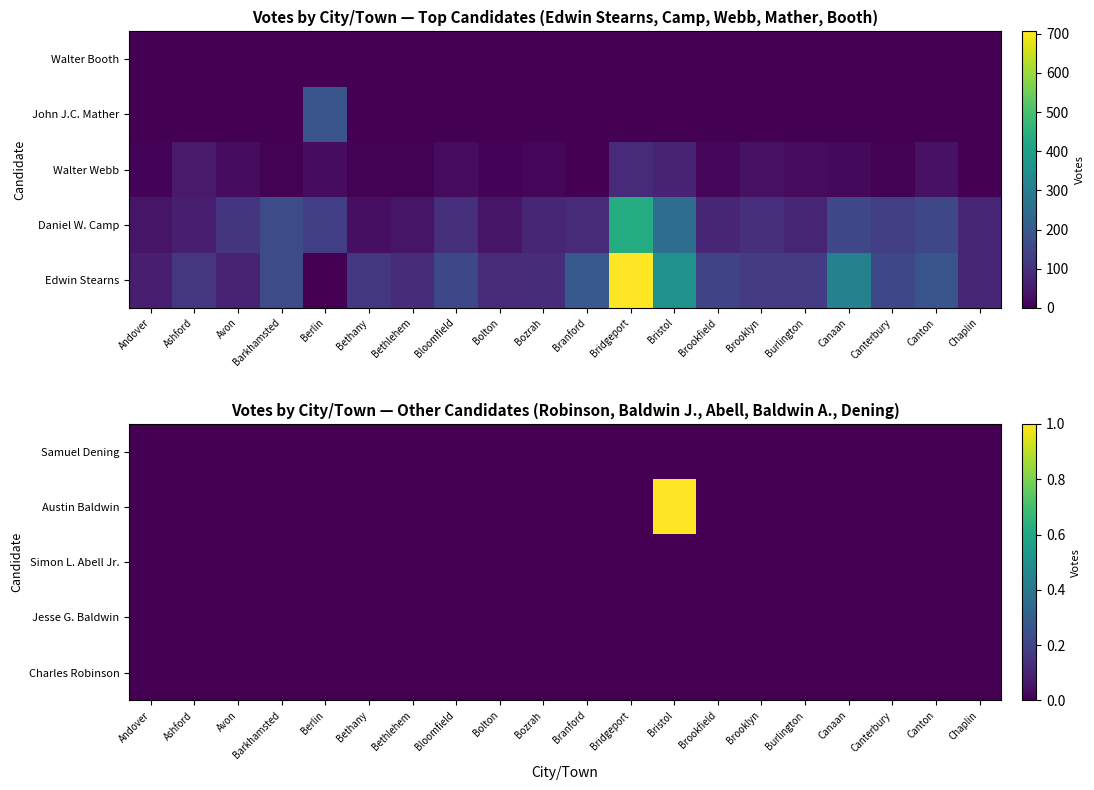

At which category does the chart reach its peak across all series?

Bristol